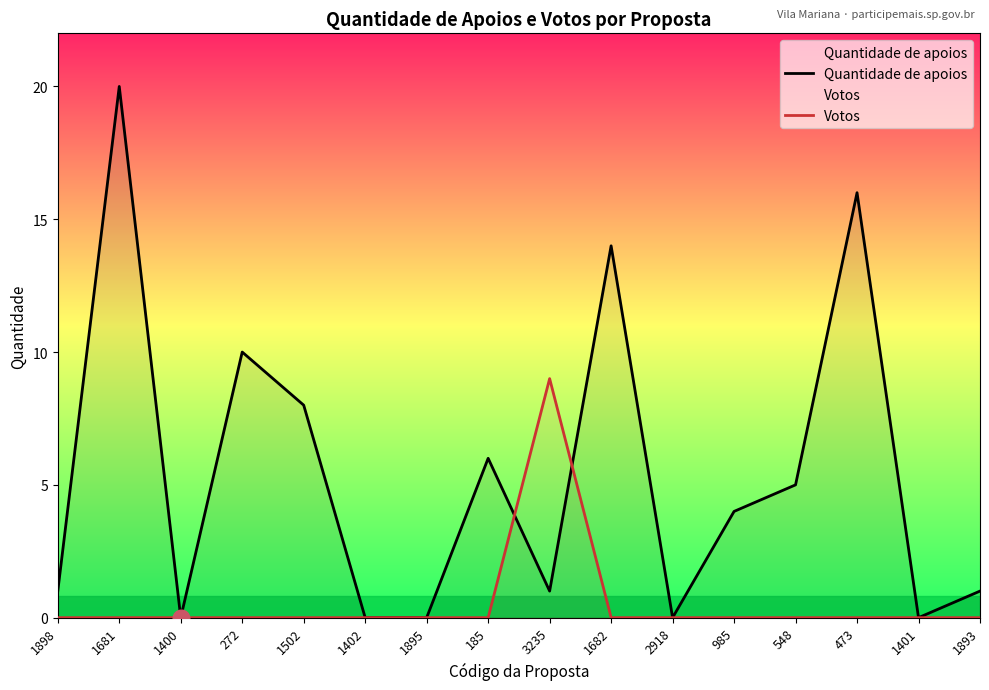

Reading left to right, list all the values displayed in this chart.

Quantidade de apoios: 1	20	0	10	8	0	0	6	1	14	0	4	5	16	0	1
Votos: 0	0	0	0	0	0	0	0	9	0	0	0	0	0	0	0